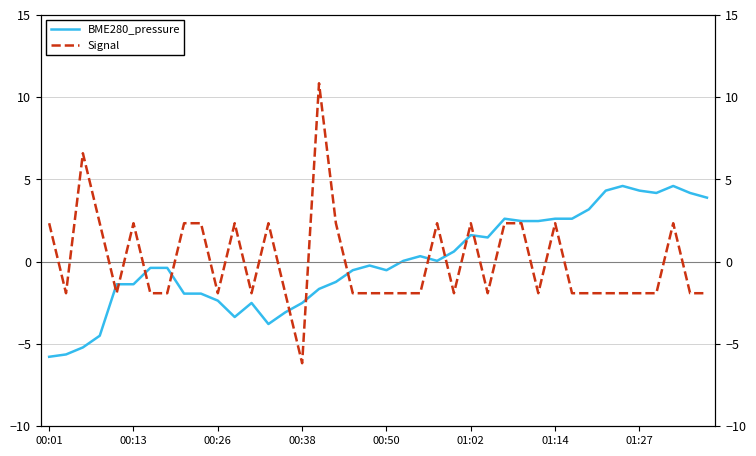

True or false: BME280_pressure has more than 2 interior local peaks.

True